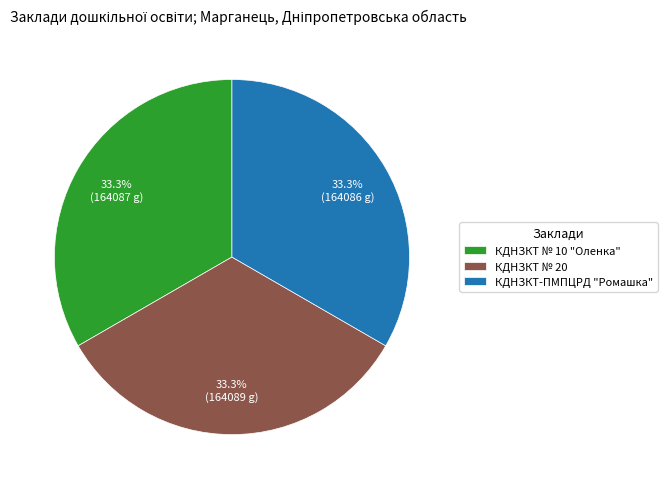

What is the ratio of the value at КДНЗКТ № 10 "Оленка" to the value at КДНЗКТ № 20?

1.0